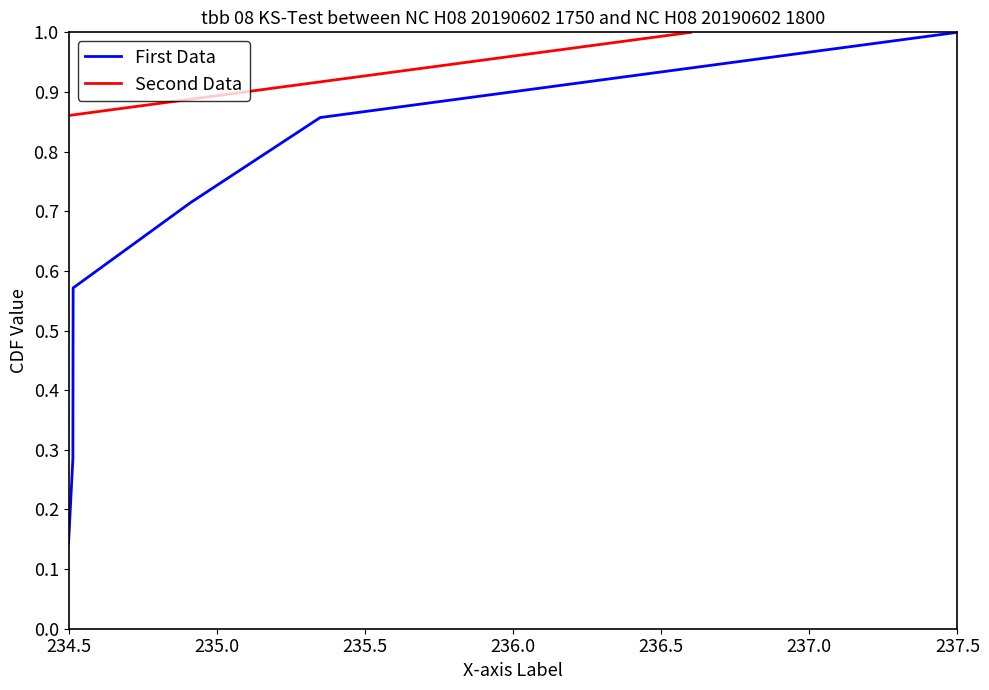

List the labels in order of Second Data value, largest first.

237.5, 237.0, 236.5, 236.0, 235.5, 235.0, 234.5